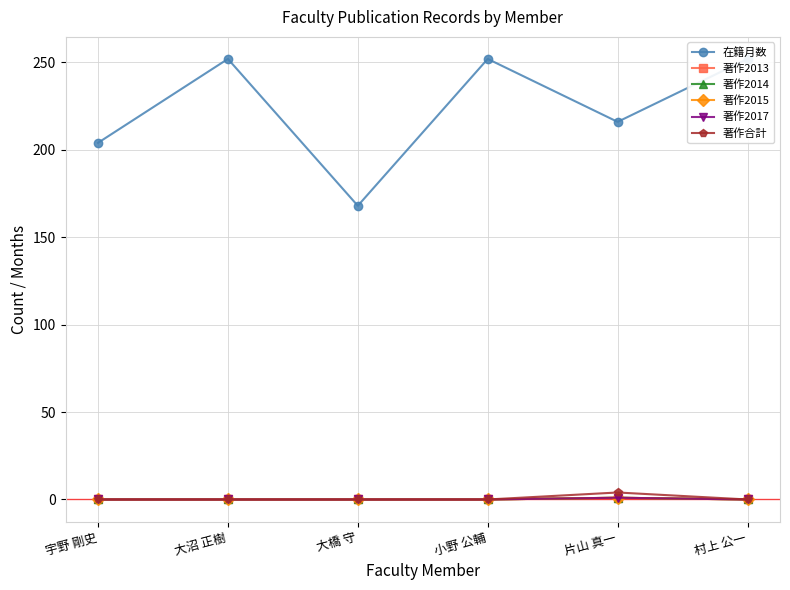

At which label does 在籍月数 reach its peak?

大沼 正樹